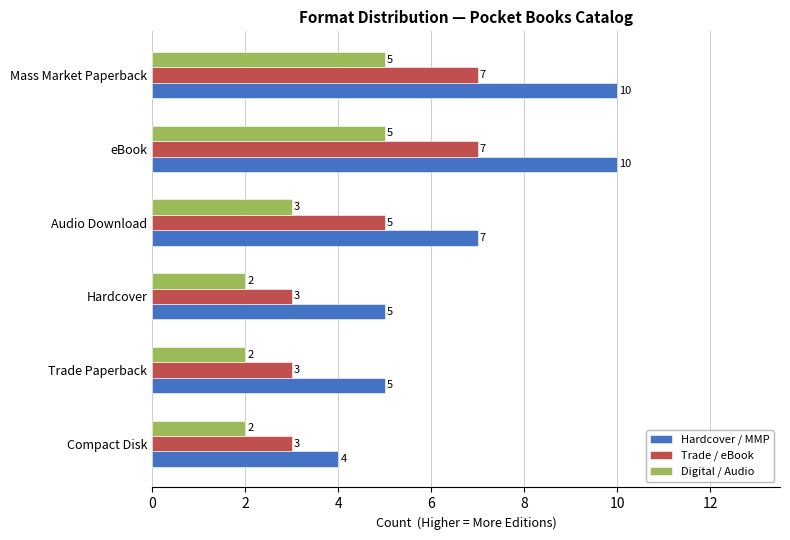

At which label is Digital / Audio closest to 3?

Audio Download